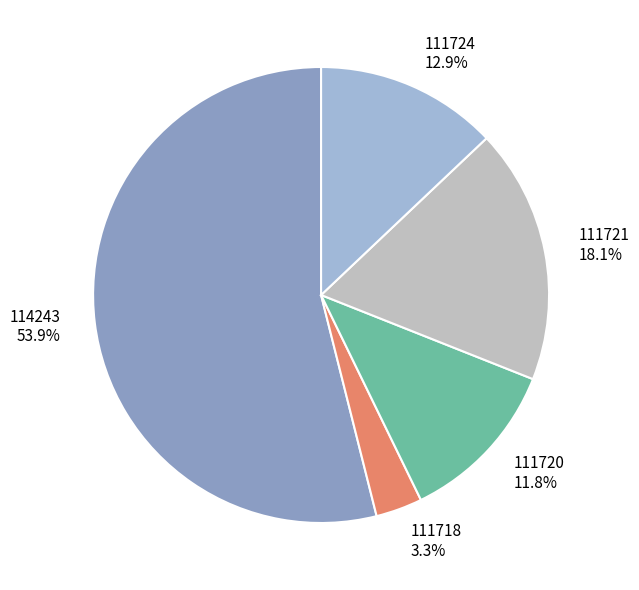

Between 111724 and 111720, which is larger?

111724